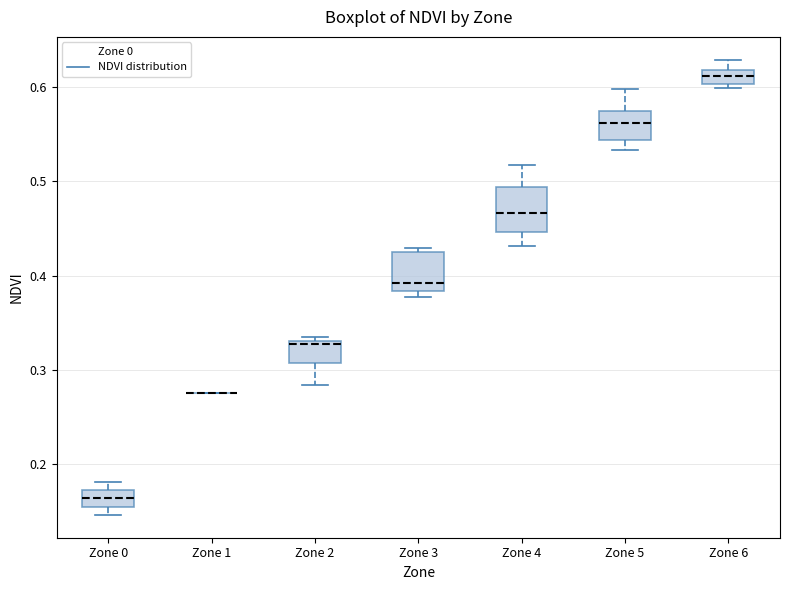

Reading left to right, read every box against the y-axis: the position of its median line, the range the box covers, and the ends of its whiskers. The values are not printed on the chart, so give them approximately, as read against the axis.

Zone 0: median 0.16 (inside the box), box 0.16 to 0.17, whiskers 0.15 to 0.18
Zone 1: box collapsed to a line at 0.28, whiskers 0.28 to 0.28
Zone 2: median 0.33 (just below the box's upper edge), box 0.31 to 0.33, whiskers 0.28 to 0.33 (just above the box's upper edge)
Zone 3: median 0.39, box 0.38 to 0.43, whiskers 0.38 (just below the box's lower edge) to 0.43 (just above the box's upper edge)
Zone 4: median 0.47, box 0.45 to 0.49, whiskers 0.43 to 0.52
Zone 5: median 0.56, box 0.54 to 0.57, whiskers 0.53 to 0.60
Zone 6: median 0.61, box 0.60 to 0.62, whiskers 0.60 (just below the box's lower edge) to 0.63